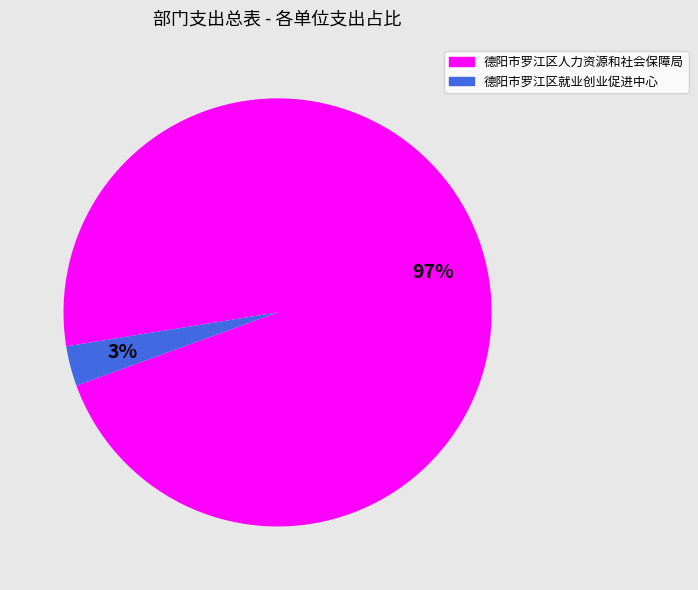

Between 德阳市罗江区就业创业促进中心 and 德阳市罗江区人力资源和社会保障局, which is larger?

德阳市罗江区人力资源和社会保障局